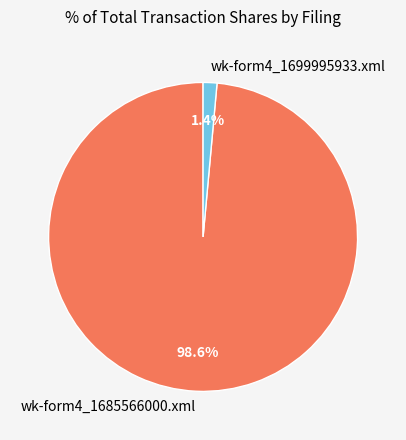

Rank the categories by value from lowest to highest.

wk-form4_1699995933.xml, wk-form4_1685566000.xml